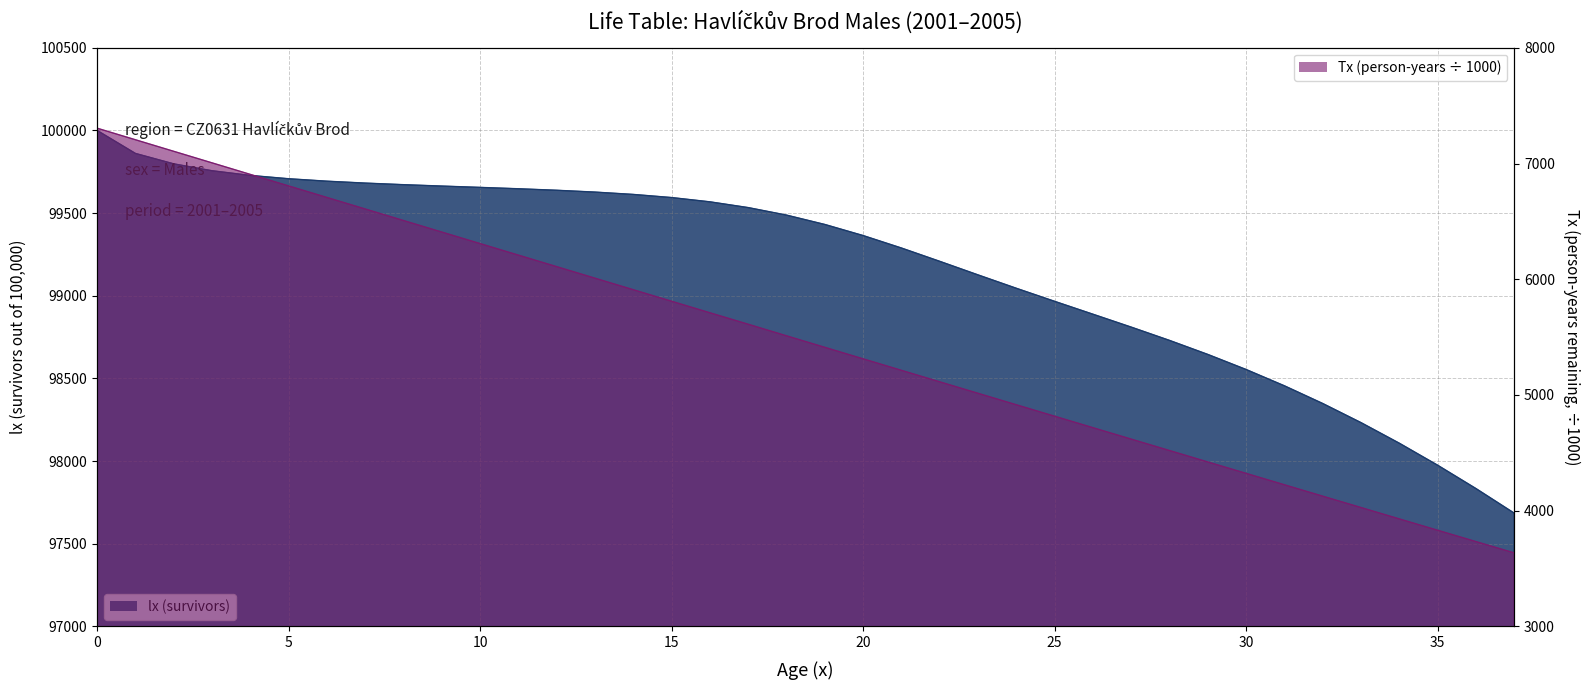

What is the difference between the Tx (person-years) values at 12 and 9?

299.0